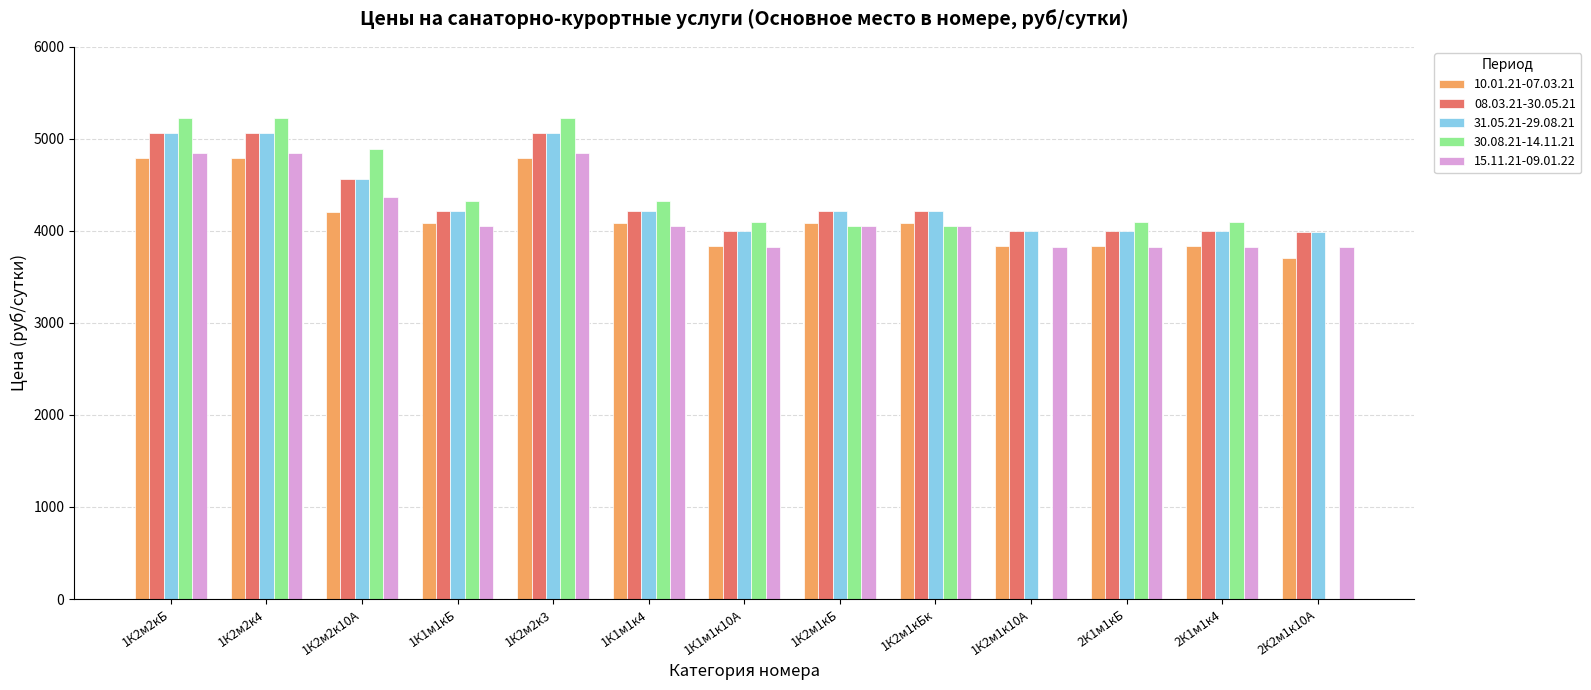

Between 1К1м1к4 and 1К2м1к10А, which series saw the biggest shift?

30.08.21-14.11.21